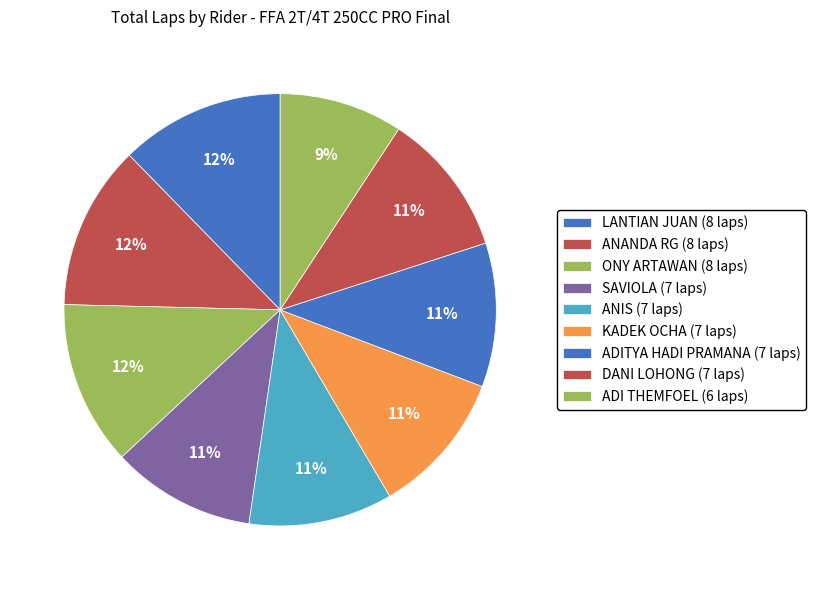

Rank the categories by value from highest to lowest.

LANTIAN JUAN (8 laps), ANANDA RG (8 laps), ONY ARTAWAN (8 laps), SAVIOLA (7 laps), ANIS (7 laps), KADEK OCHA (7 laps), ADITYA HADI PRAMANA (7 laps), DANI LOHONG (7 laps), ADI THEMFOEL (6 laps)